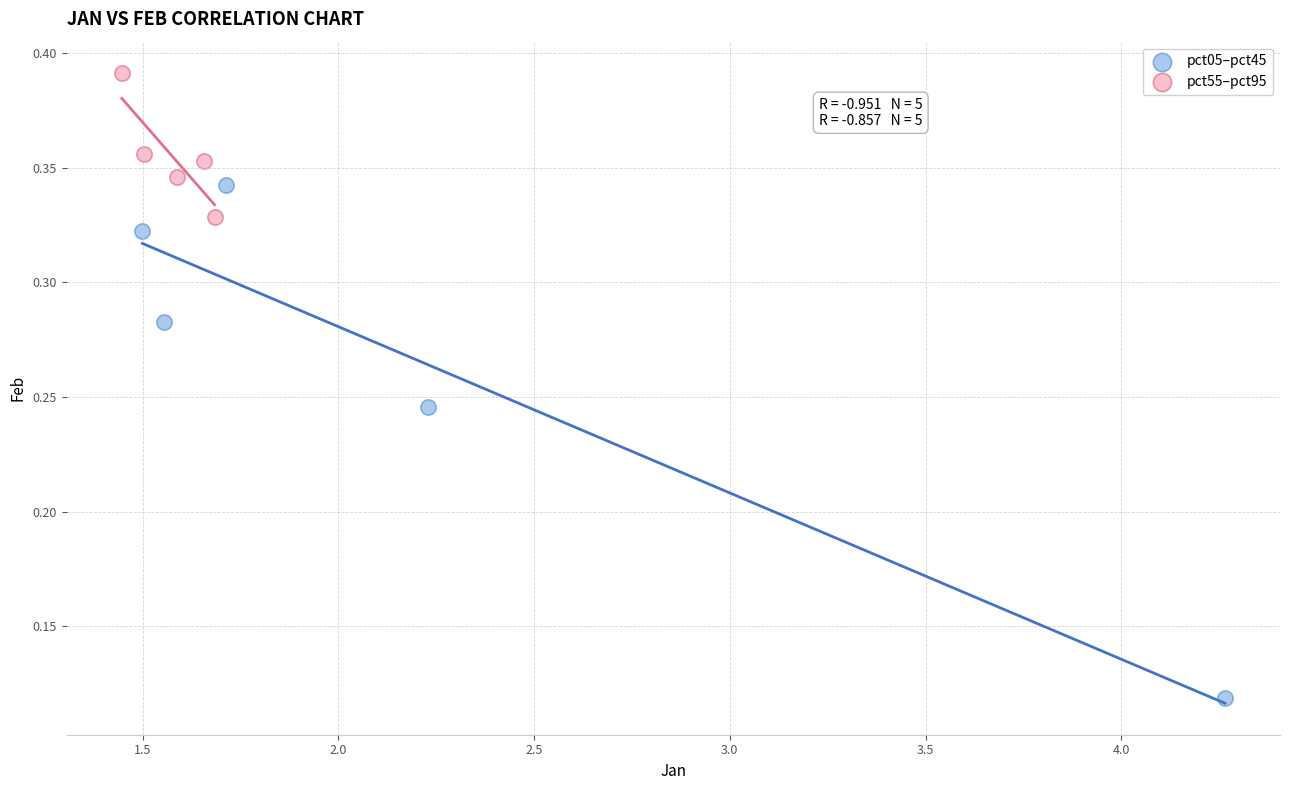

Which series contains the highest Y value?

pct55–pct95